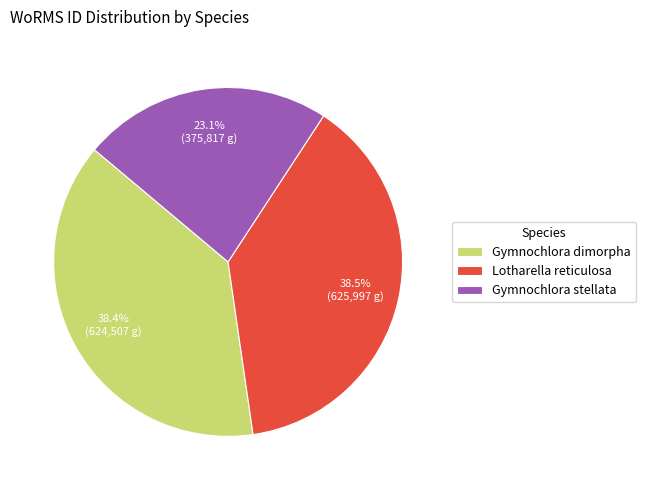

How many segments does this pie chart have?

3